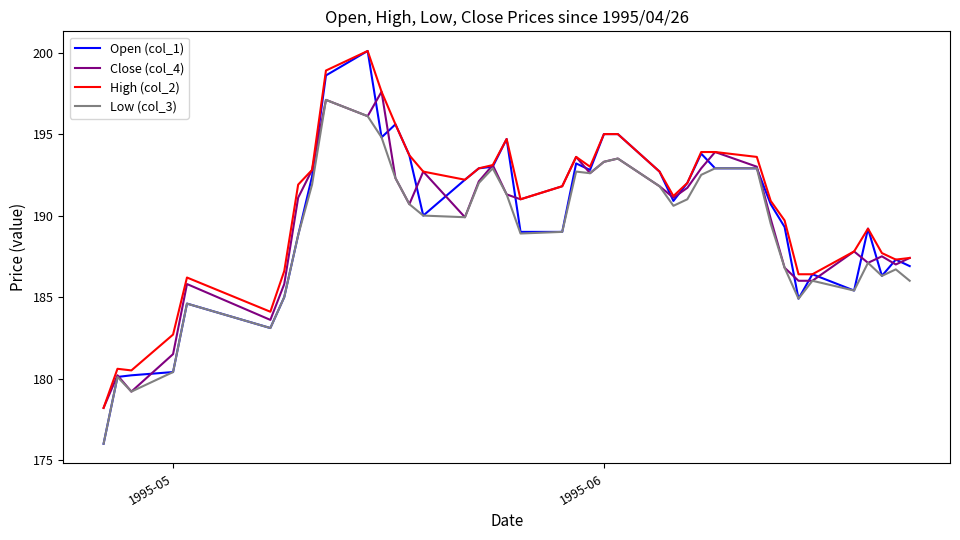

Which series has the largest range (max minus min)?

Open (col_1)